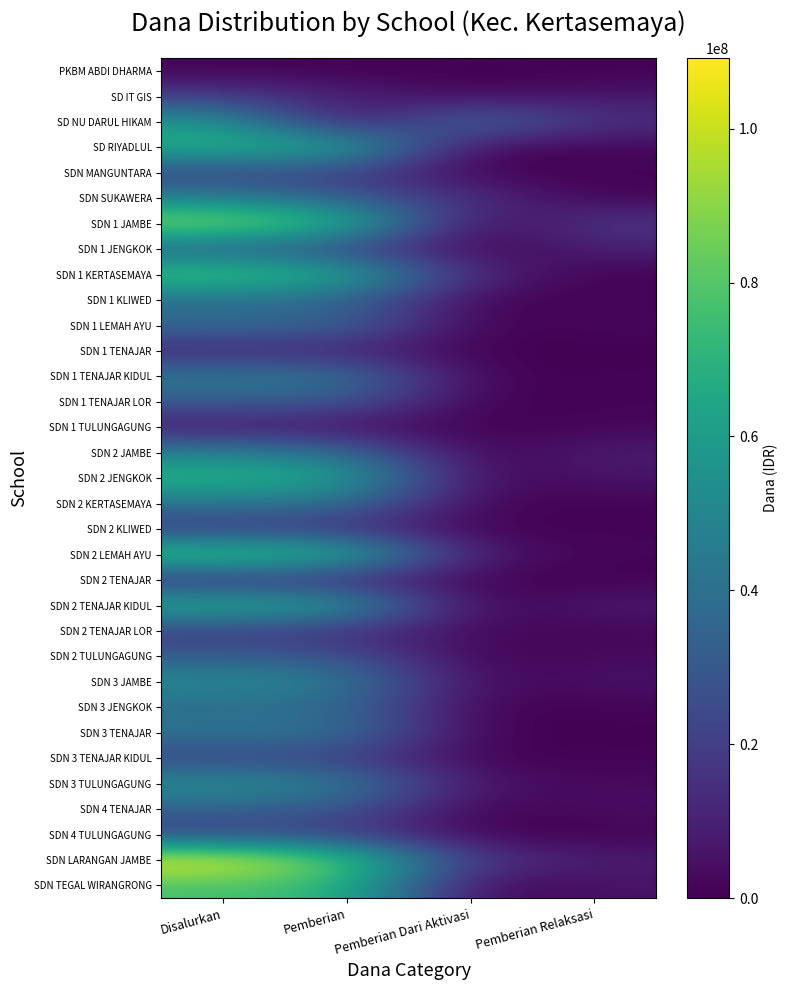

Which label corresponds to the smallest value in the chart?

Pemberian Dari Aktivasi